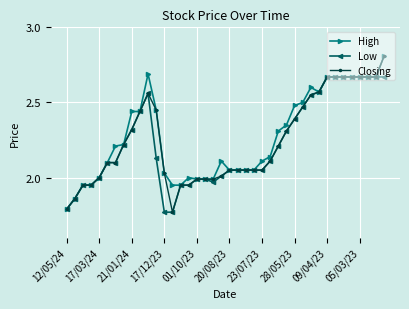

What is the highest value of the Closing series?

2.8